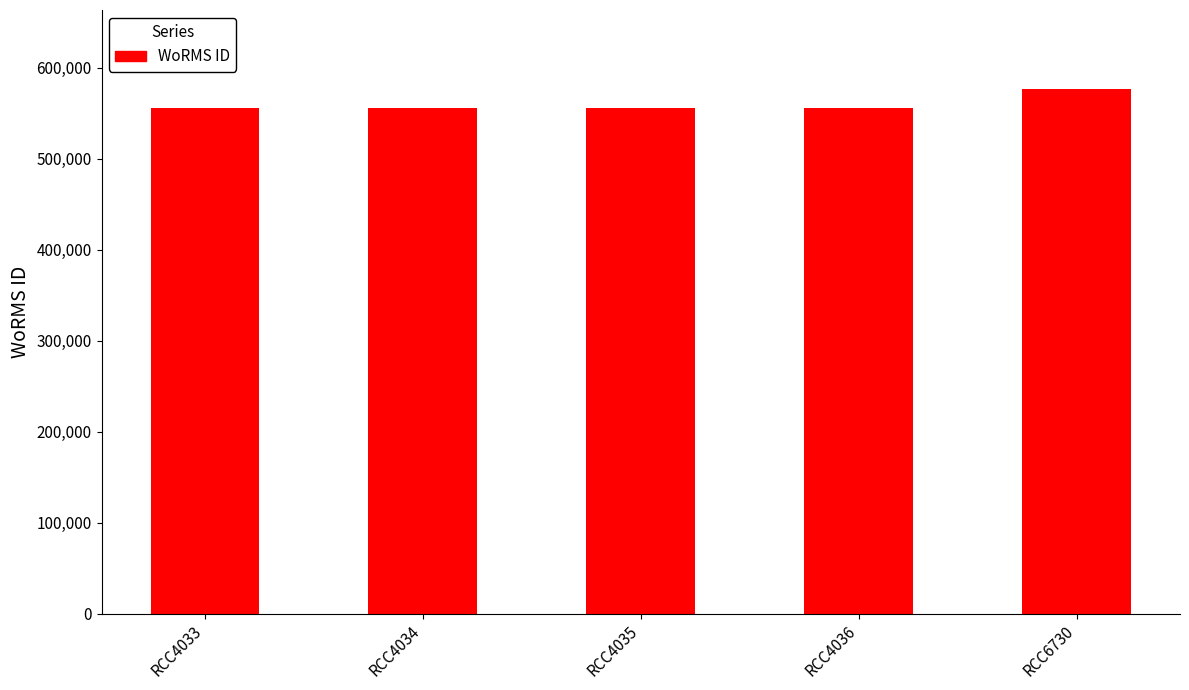

At which category does the chart reach its peak across all series?

RCC6730